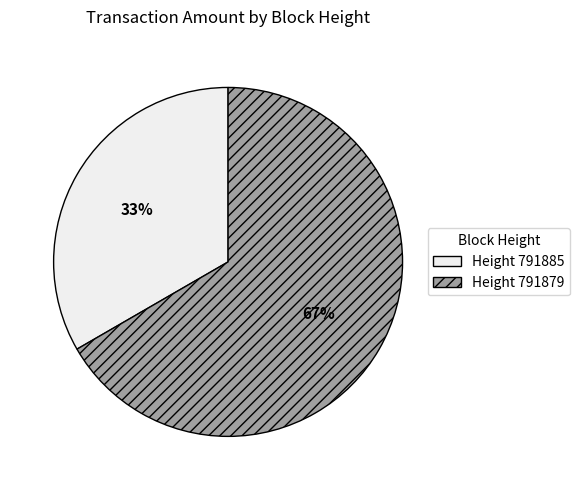

Which has a higher value, Height 791885 or Height 791879?

Height 791879